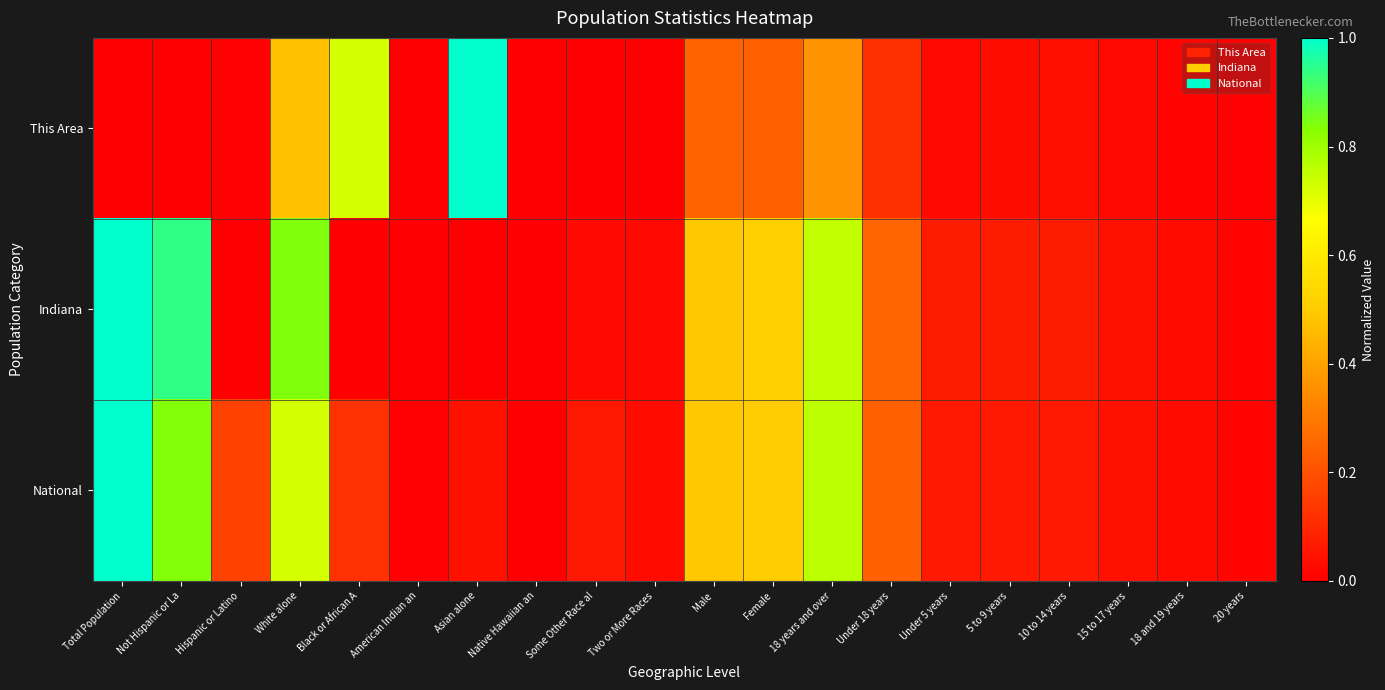

Between Total Population and Some Other Race al, which series saw the biggest shift?

Indiana